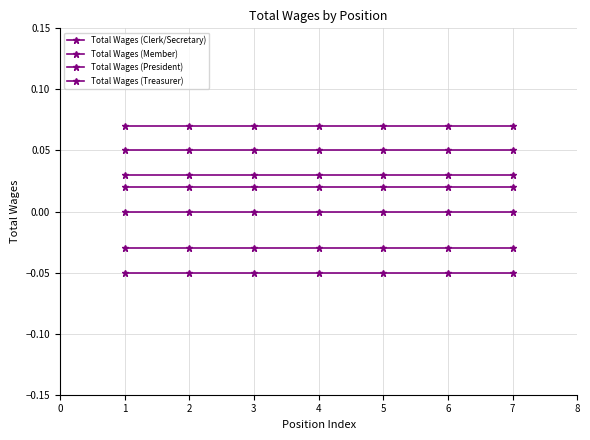

True or false: Total Wages (President) and Total Wages (Member) intersect in this chart.

False